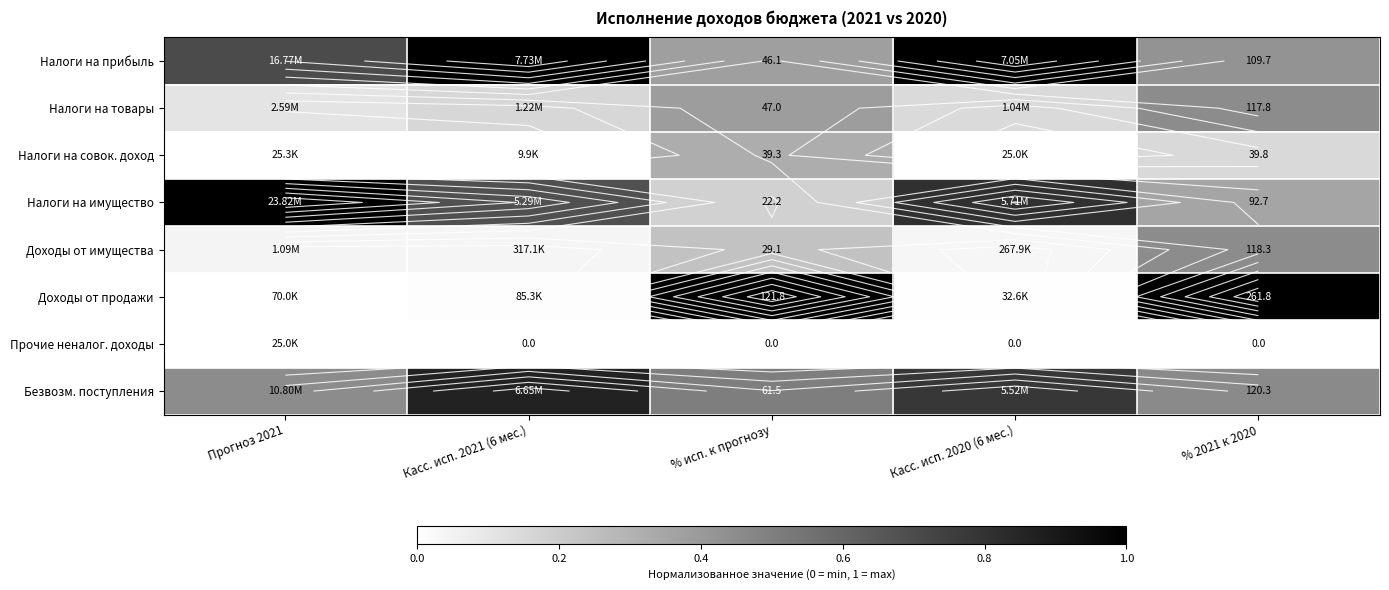

Which has a higher value, % исп. к прогнозу or Касс. исп. 2020 (6 мес.)?

Касс. исп. 2020 (6 мес.)